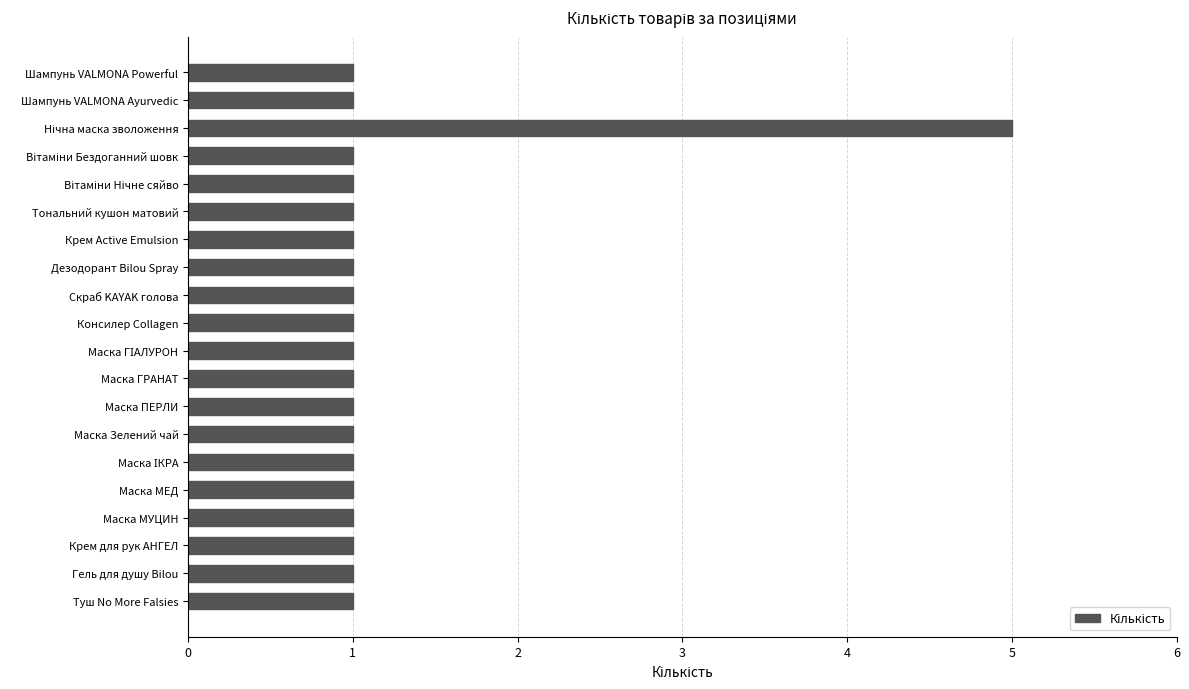

Is it true that the value at Скраб KAYAK голова is 1?

True